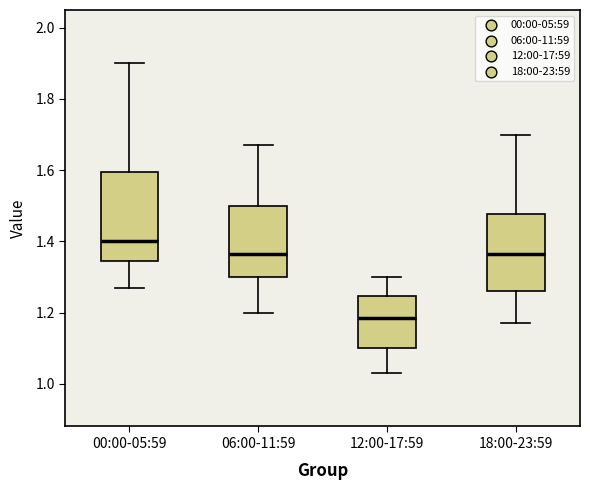

Where does the lower whisker of the box for 12:00-17:59 end on the y-axis? The values are not printed on the chart, so give them approximately, as read against the axis.

1.04